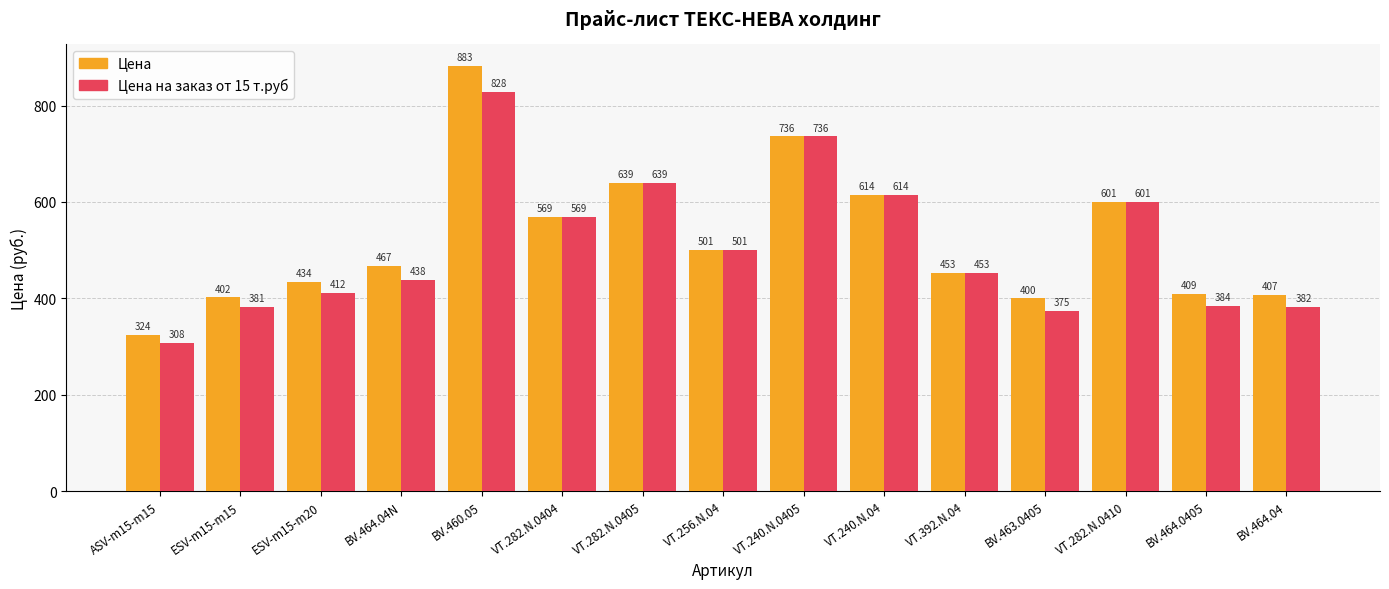

At how many categories does at least one series exceed 626?

3